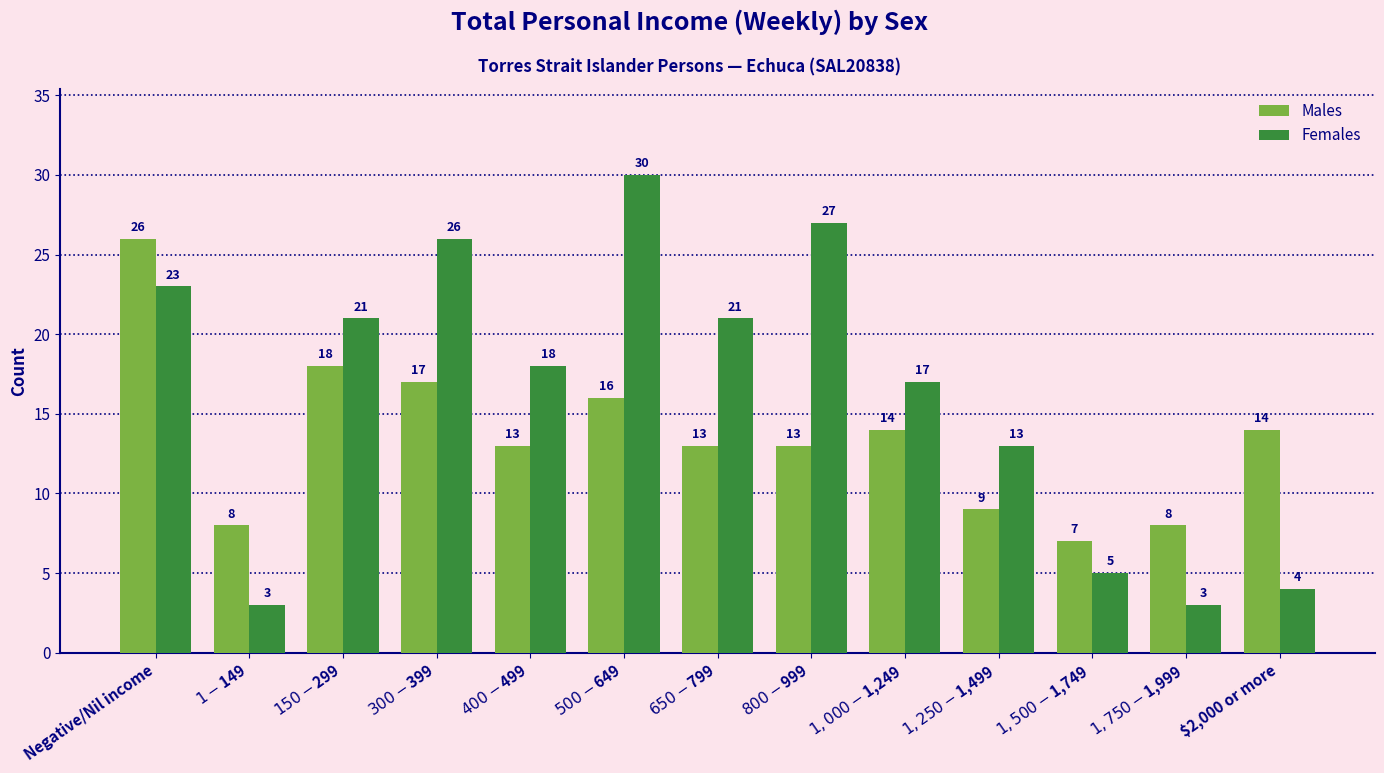

What is the approximate value of Males at $300-$399?

17